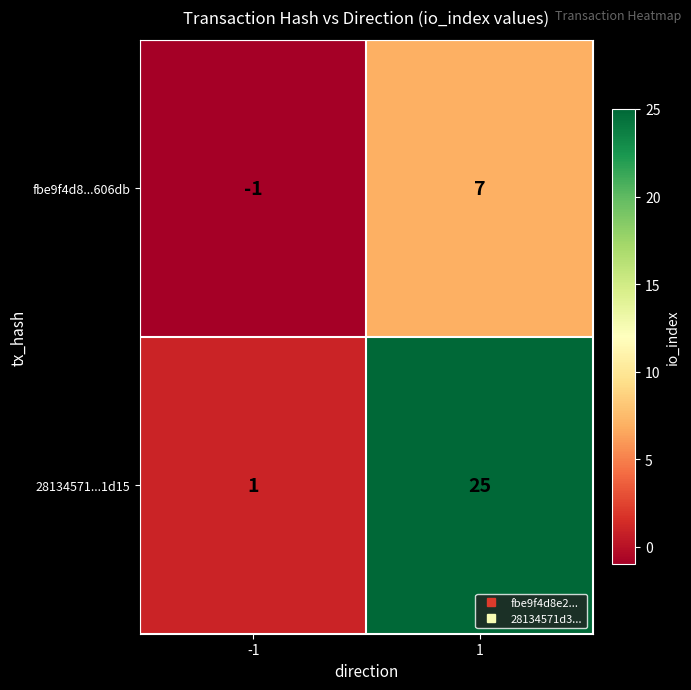

What is the sum of the fbe9f4d8...606db values at -1 and 1?

6